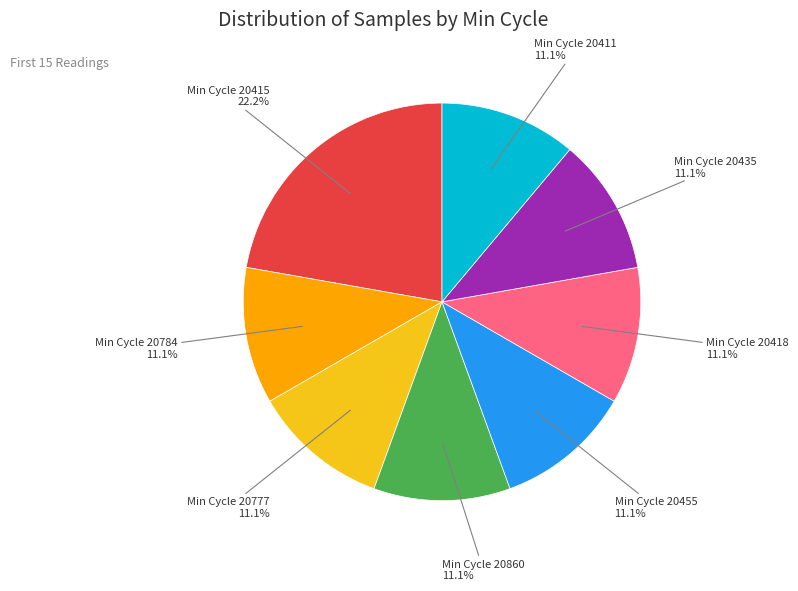

How many slices are in this pie chart?

8